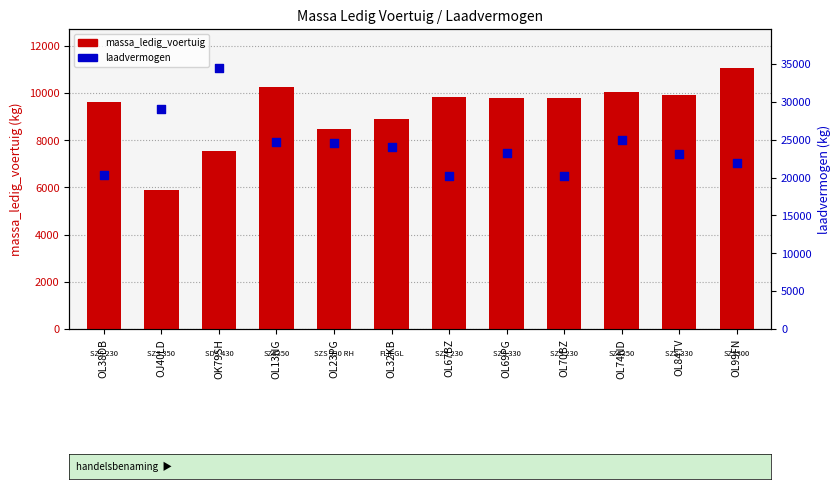

What are all the series names shown in the legend?

massa_ledig_voertuig, laadvermogen